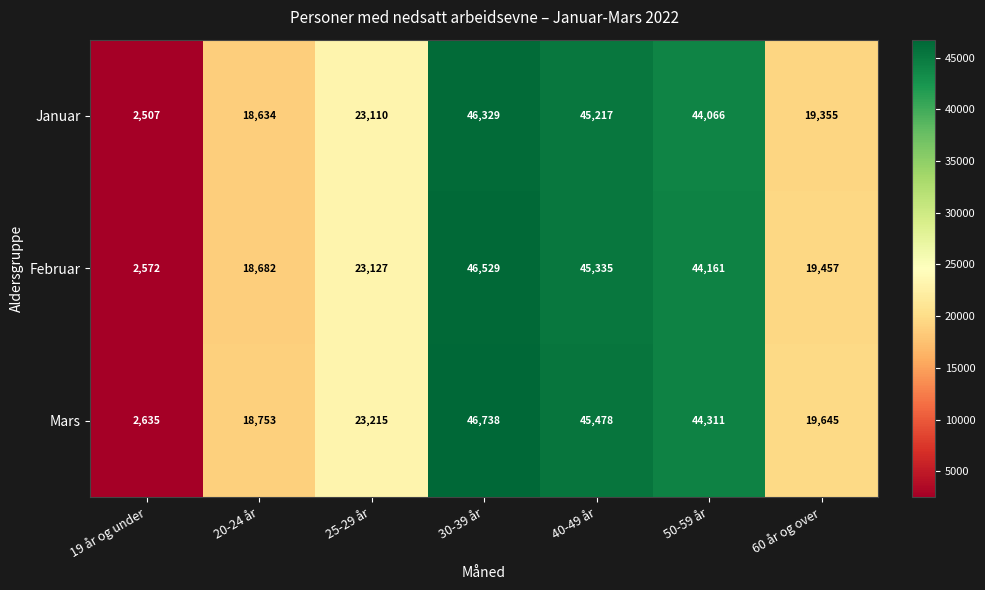

What is the spread (max minus min) of values at 25-29 år?

105